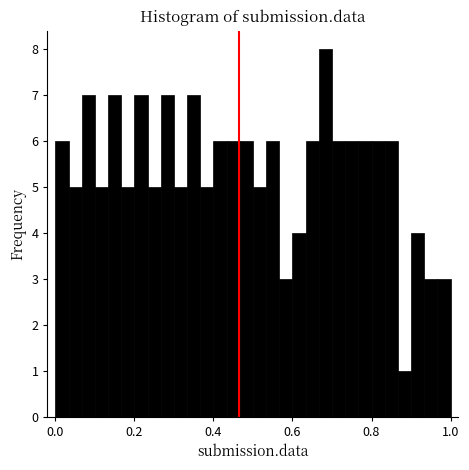

Read against the x-axis, roughly where is the centre of the tallest bar?

0.68